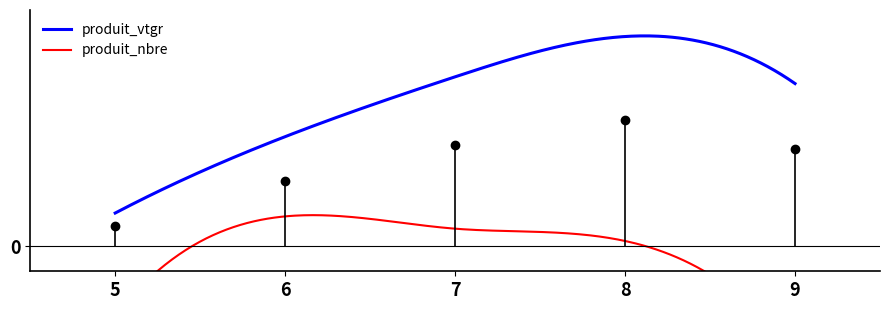

What is the difference between the highest and lowest values at 9?

52.4